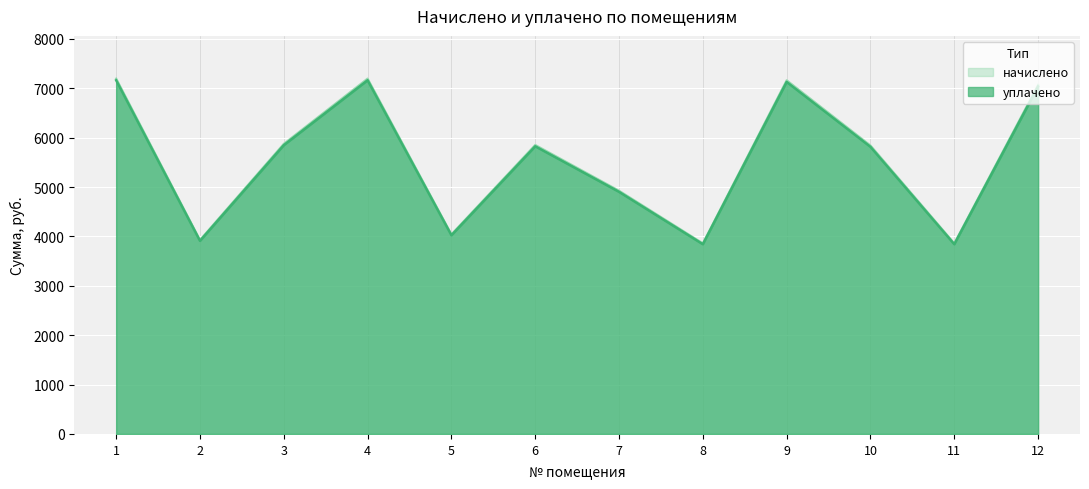

Between 2 and 1, which is larger?

1